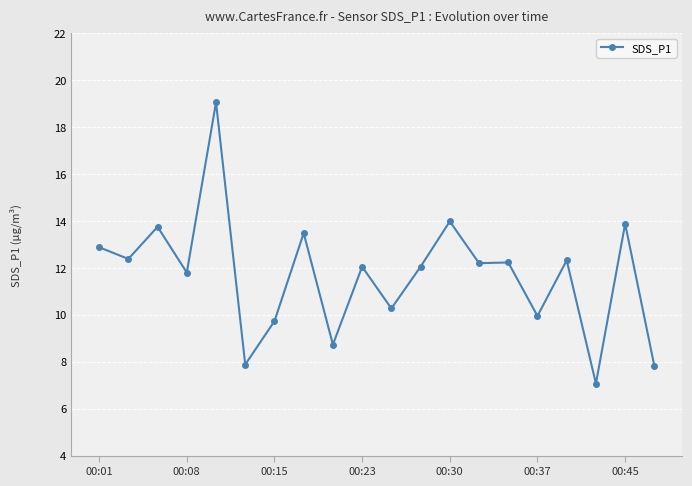

What is the maximum value shown in the chart?

19.1